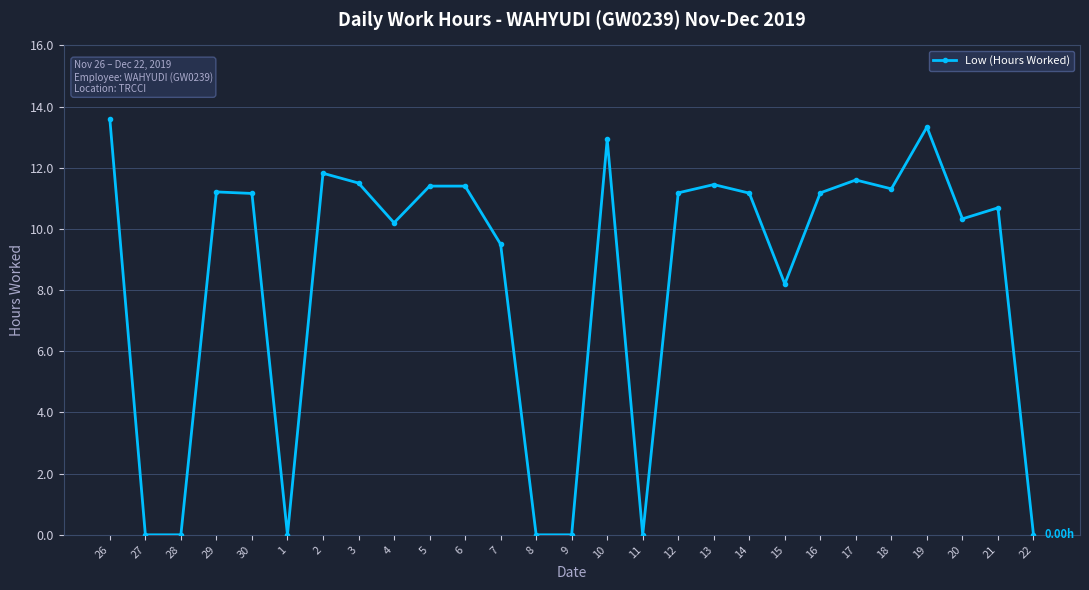

True or false: the data has more than 0 interior local peaks.

True